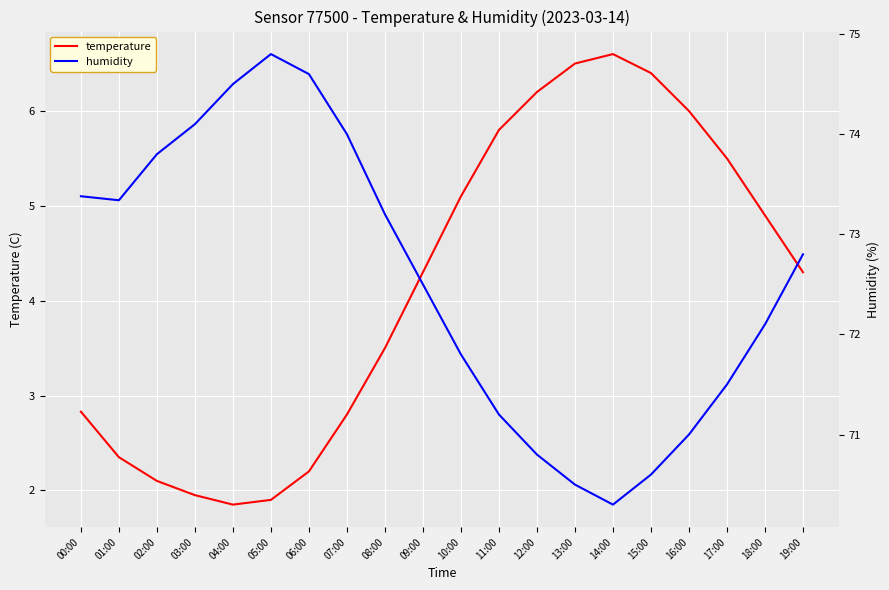

True or false: humidity has more than 0 points higher than both neighbors.

True